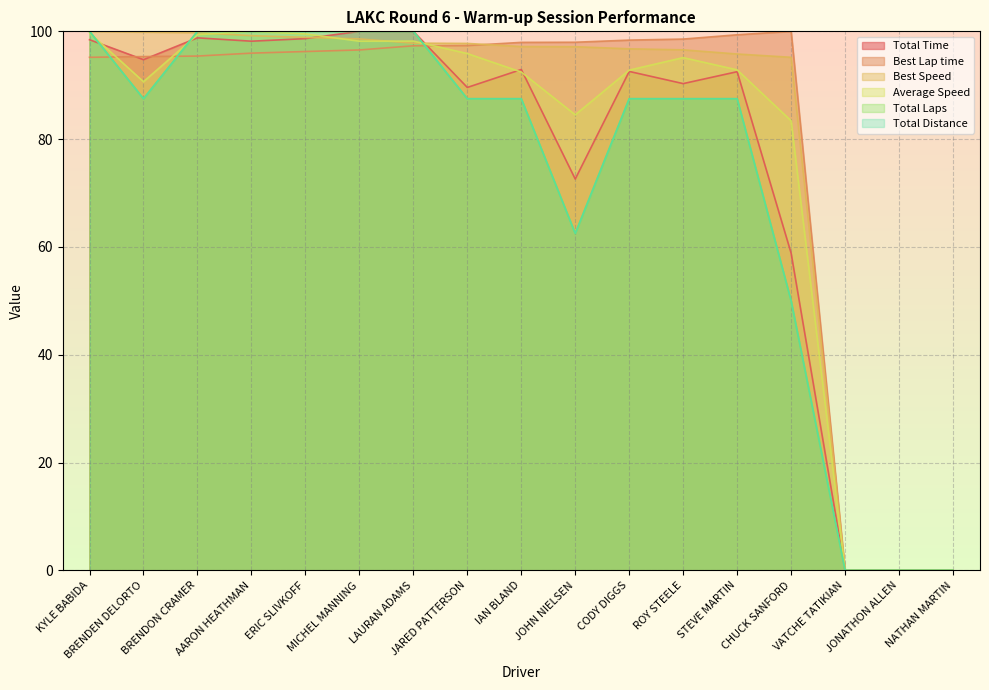

At how many categories does at least one series exceed 77?

14